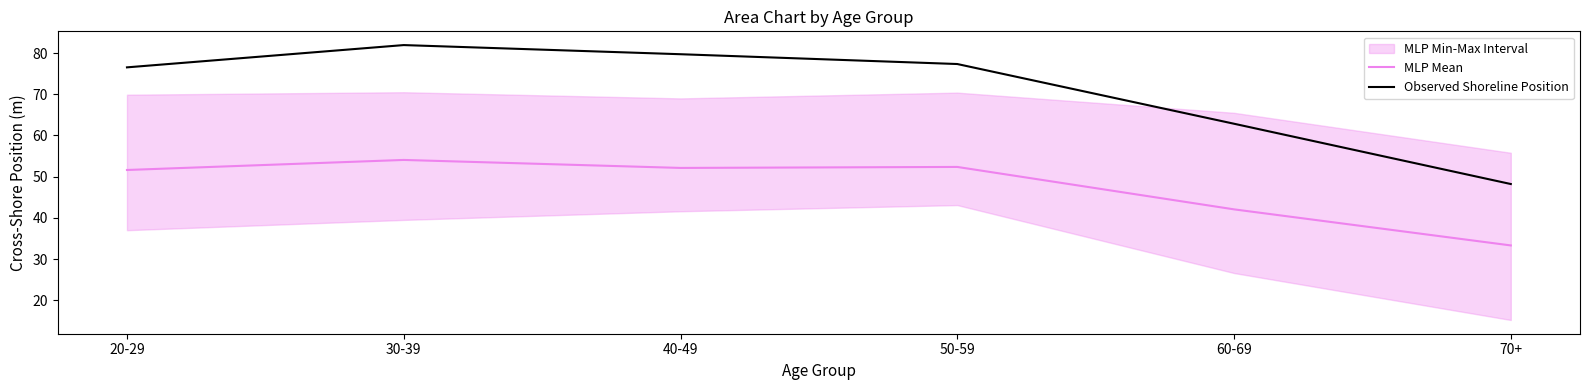

Read the MLP Mean value at 50-59.

52.4